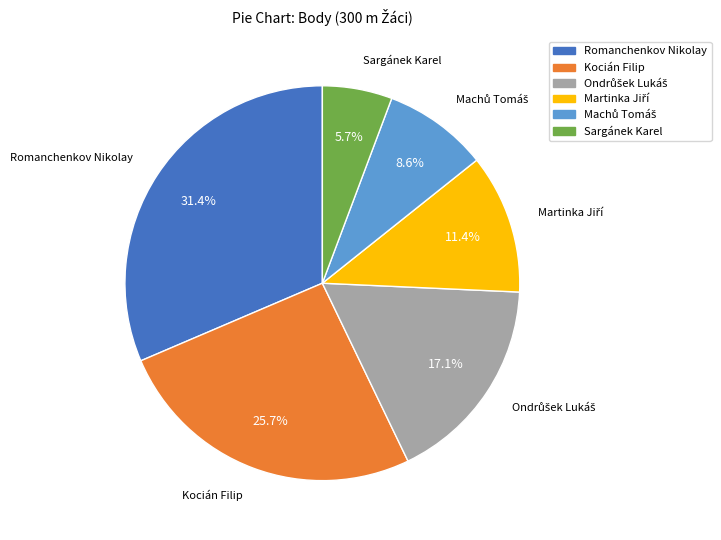

Is it true that Kocián Filip is 17% of the pie?

False